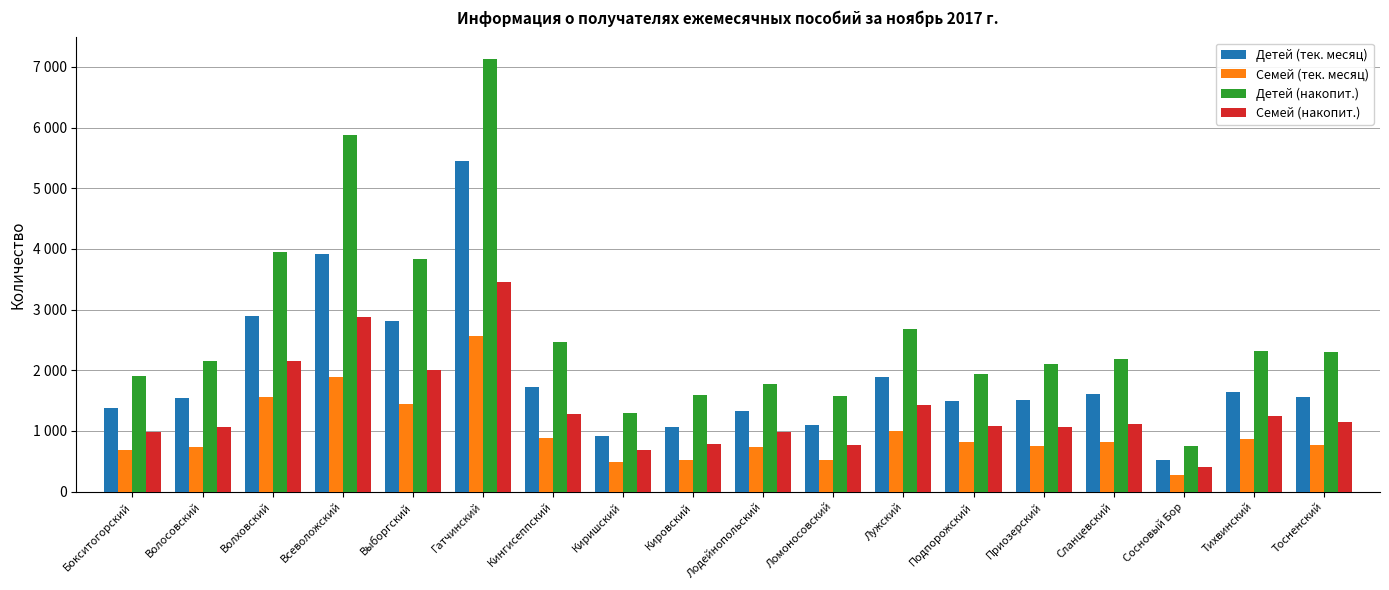

Where does the Детей (накопит.) series first go above 2178?

Волховский